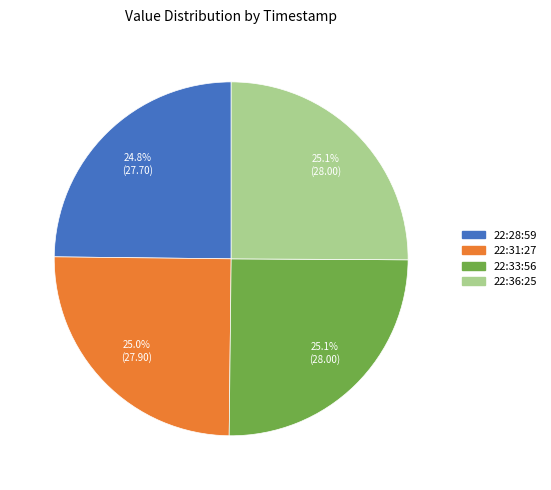

Combined, do 22:31:27 and 22:33:56 account for over 50%?

Yes